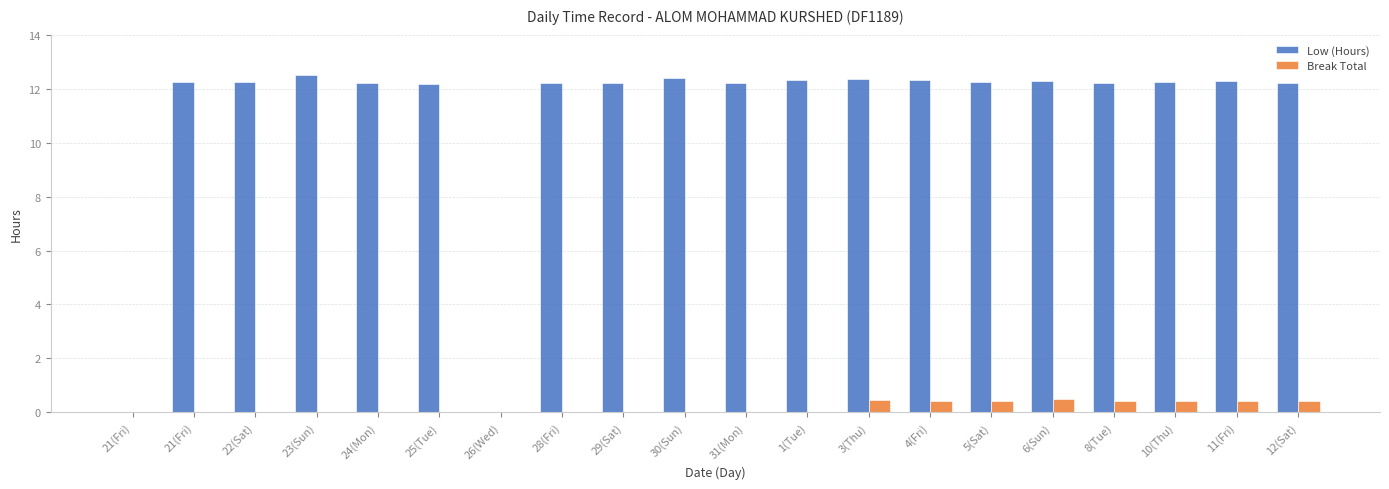

How many values in the Low (Hours) series exceed 12?

18